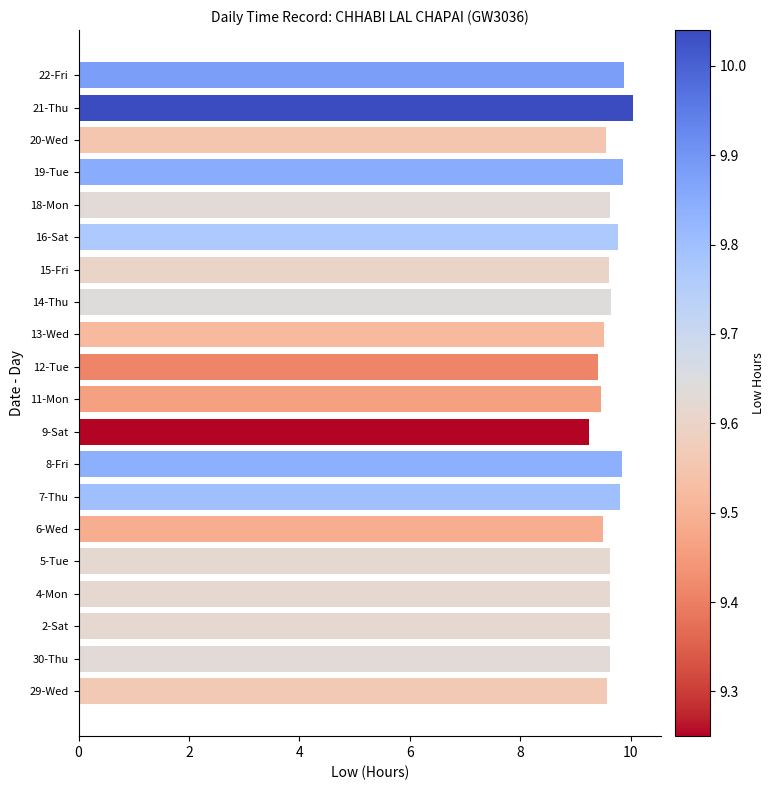

What is the greatest value displayed?

10.0